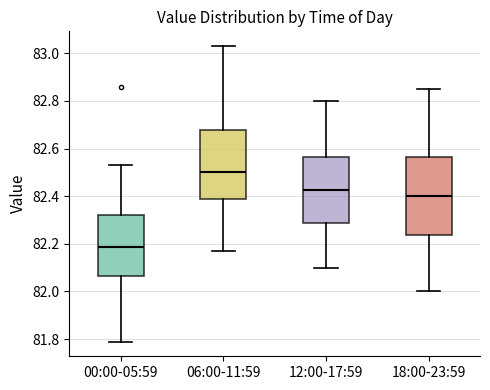

Reading left to right, transcribe this box plot: for each box, give where its median line is, the range the box spans, and where its two whiskers end, as read against the y-axis. The values are not printed on the chart, so give them approximately, as read against the axis.

00:00-05:59: median 82.18, box 82.06 to 82.32, whiskers 81.80 to 82.54
06:00-11:59: median 82.50, box 82.40 to 82.68, whiskers 82.18 to 83.04
12:00-17:59: median 82.42, box 82.28 to 82.56, whiskers 82.10 to 82.80
18:00-23:59: median 82.40, box 82.24 to 82.56, whiskers 82.00 to 82.86